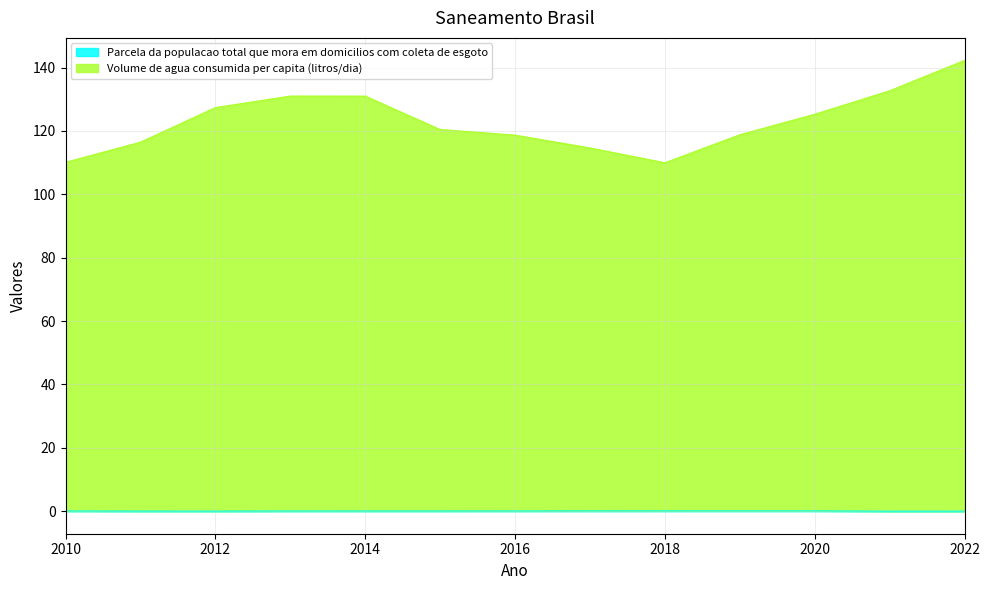

In Volume de agua consumida per capita (litros/dia), how many points are higher than both neighbors (excluding endpoints)?

1